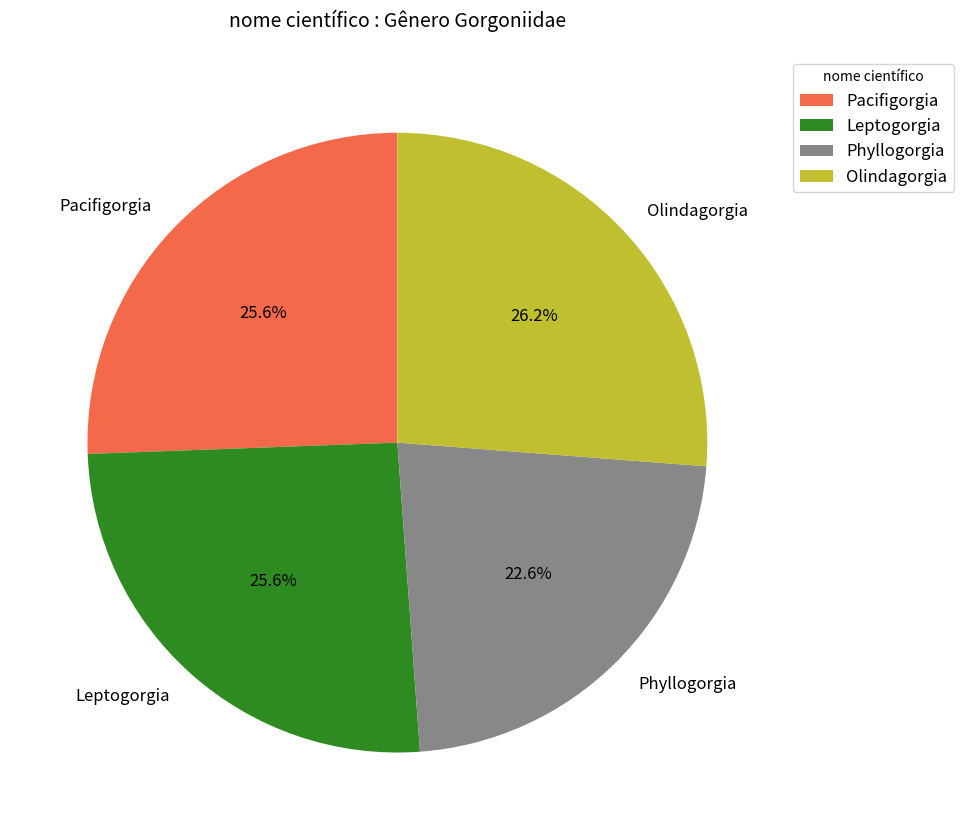

To the nearest percent, what is the difference between the largest and smallest slice percentages?

4%